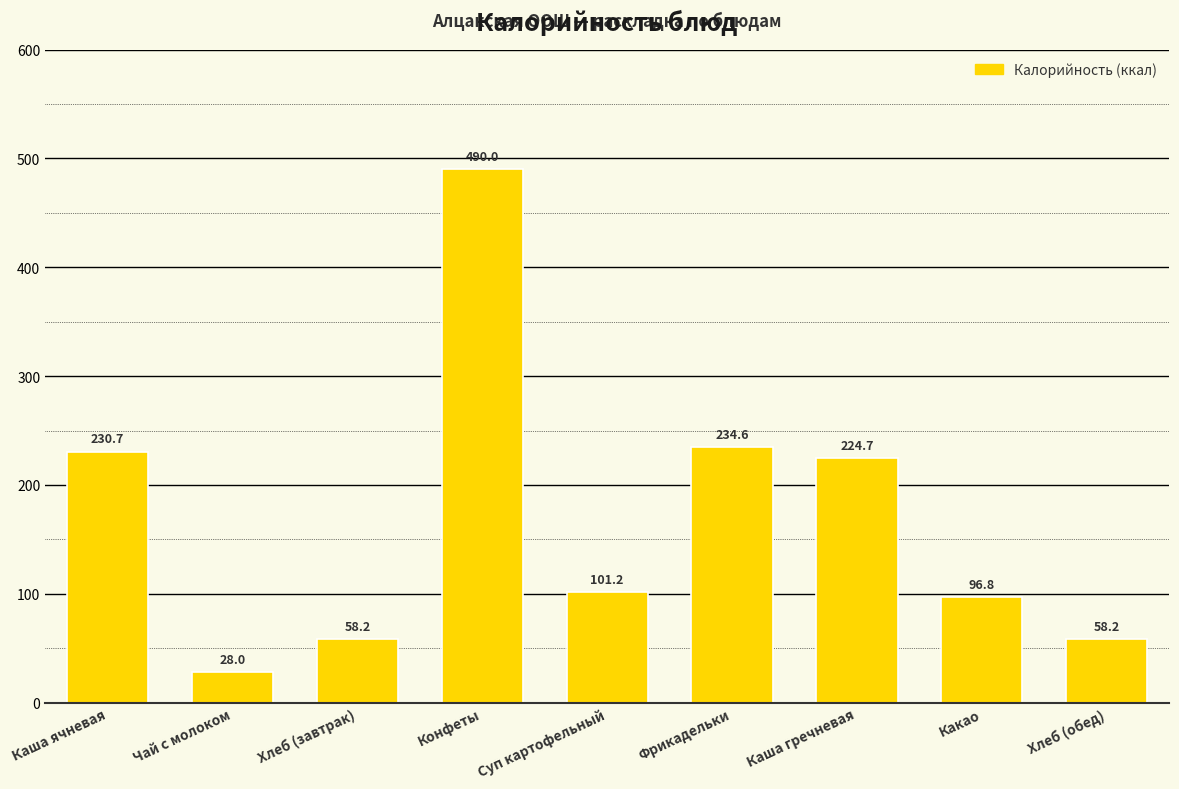

Approximately how many times larger is the value at Хлеб (завтрак) compared to Каша гречневая?

0.3